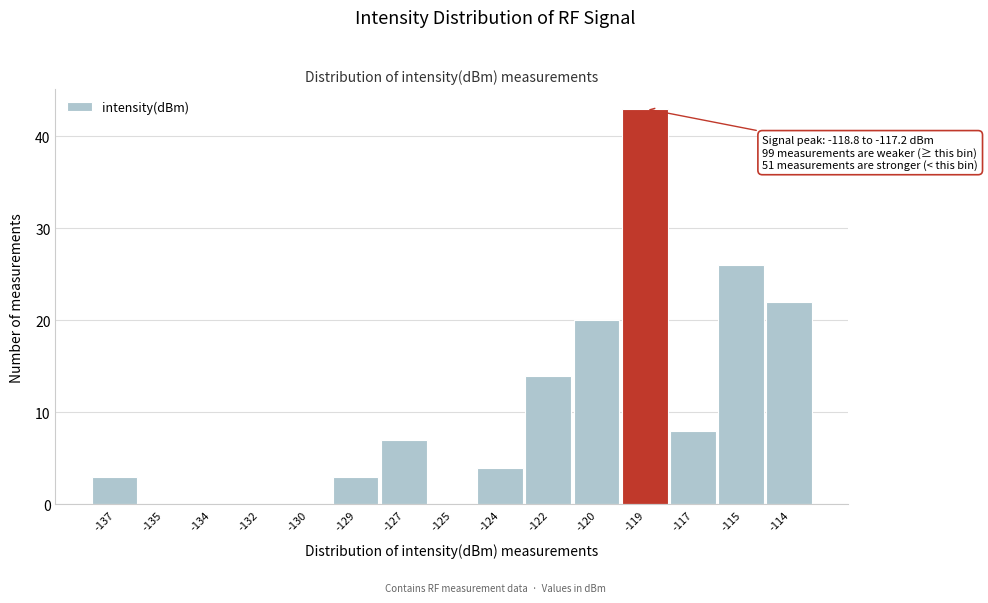

Reading right to left, transcribe all the data shown in this chart.

-114=22	-115=26	-117=8	-119=43	-120=20	-122=14	-124=4	-125=0	-127=7	-129=3	-130=0	-132=0	-134=0	-135=0	-137=3